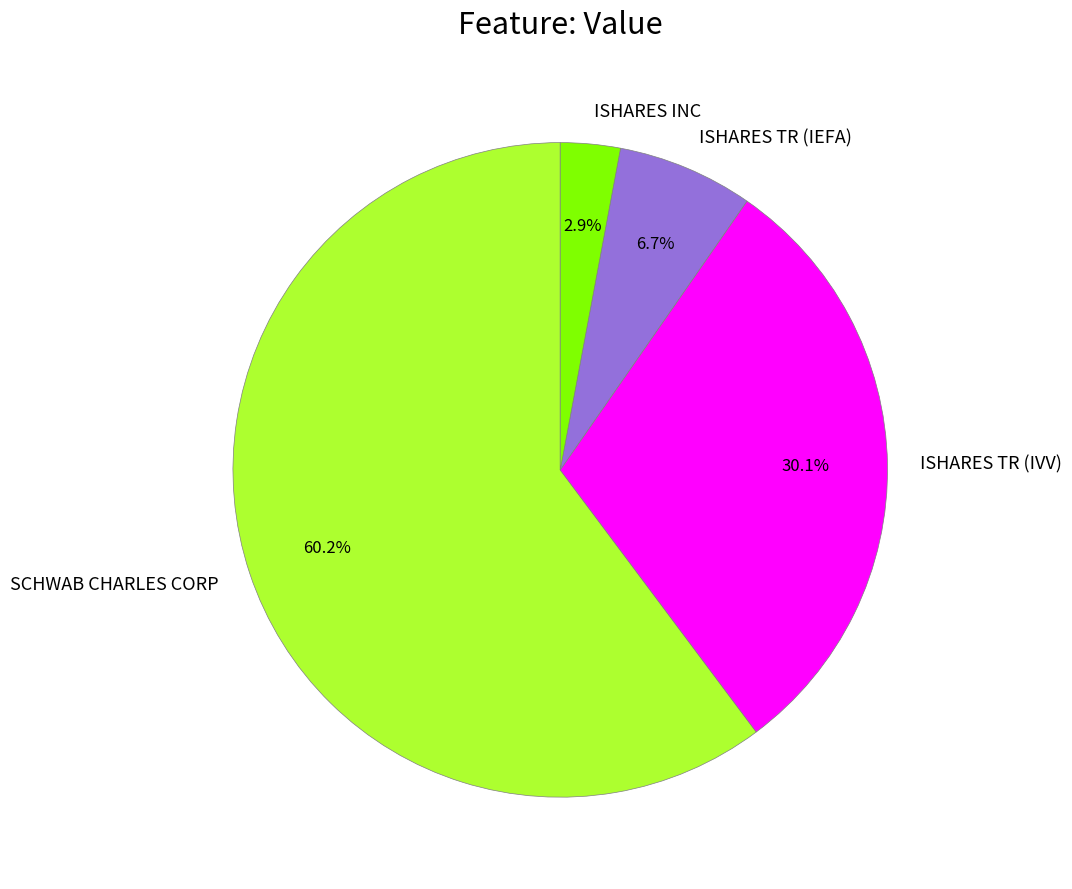

Rank the categories by value from highest to lowest.

SCHWAB CHARLES CORP, ISHARES TR (IVV), ISHARES TR (IEFA), ISHARES INC